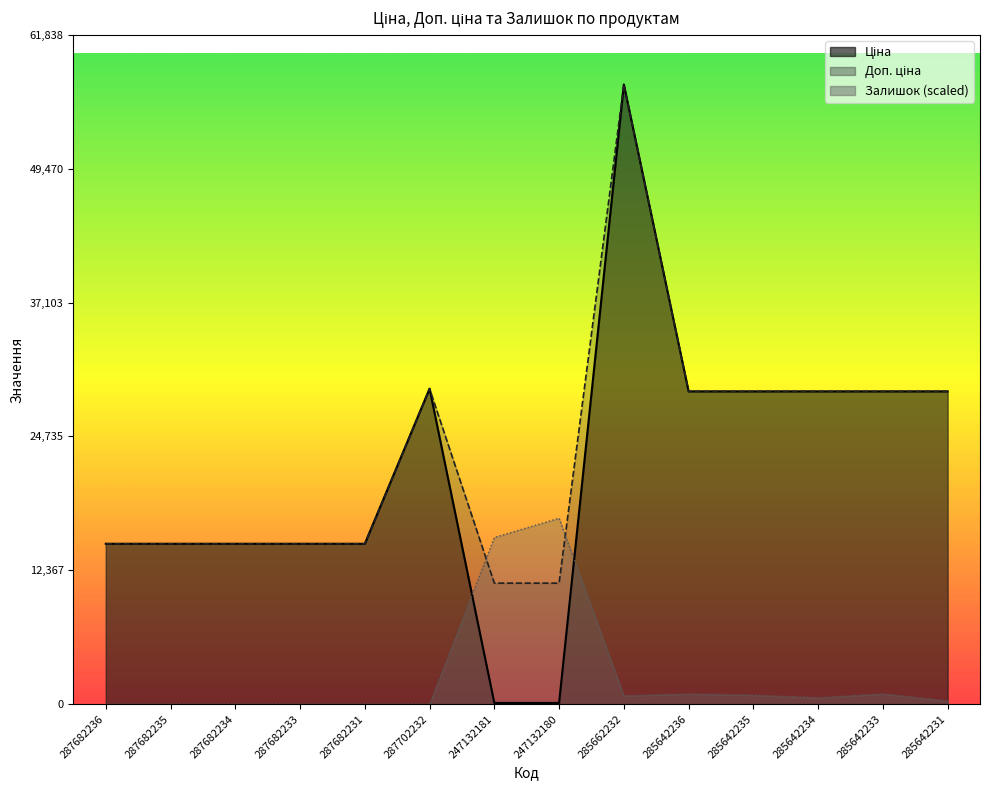

What is the approximate value of Доп. ціна at 287682235?

14817.6